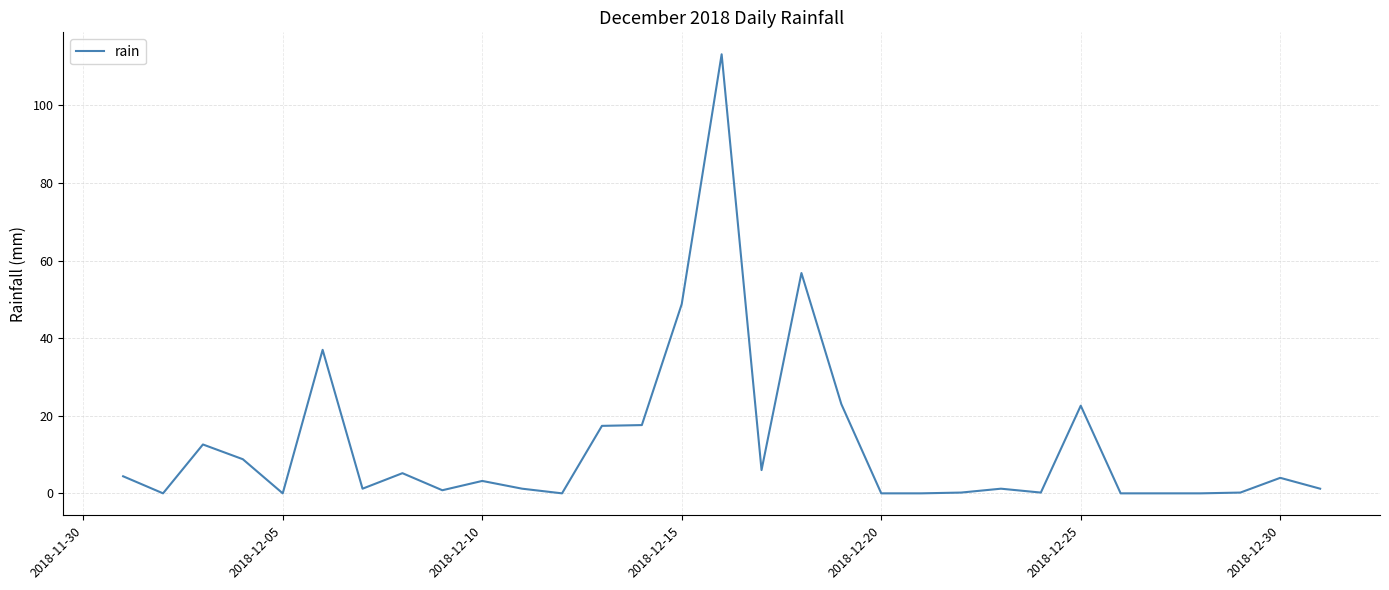

What is the difference between the maximum and minimum values?

113.2